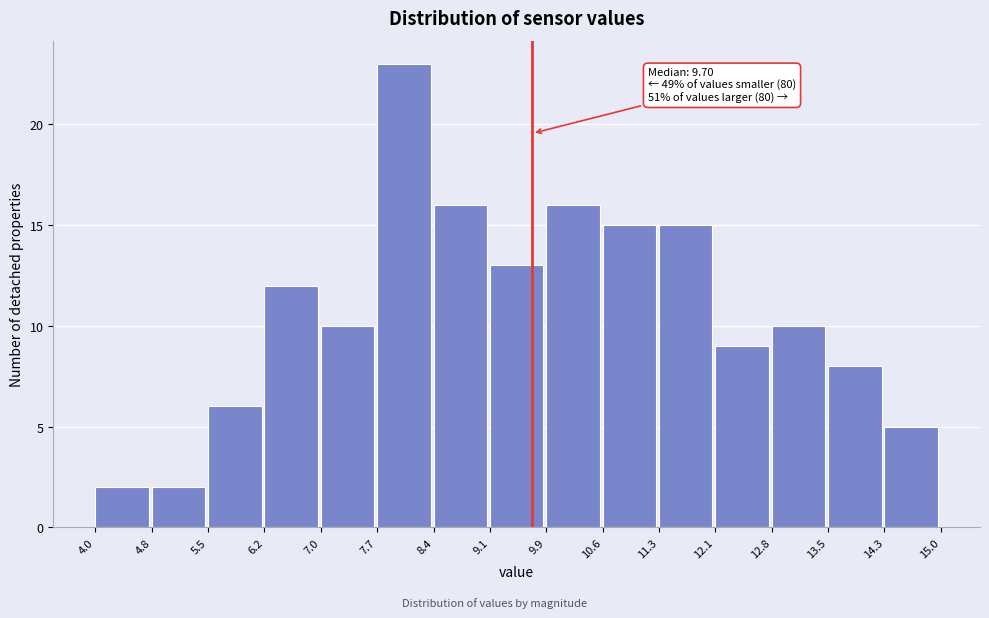

Which range on the x-axis has the tallest bar?

7.7 to 8.4